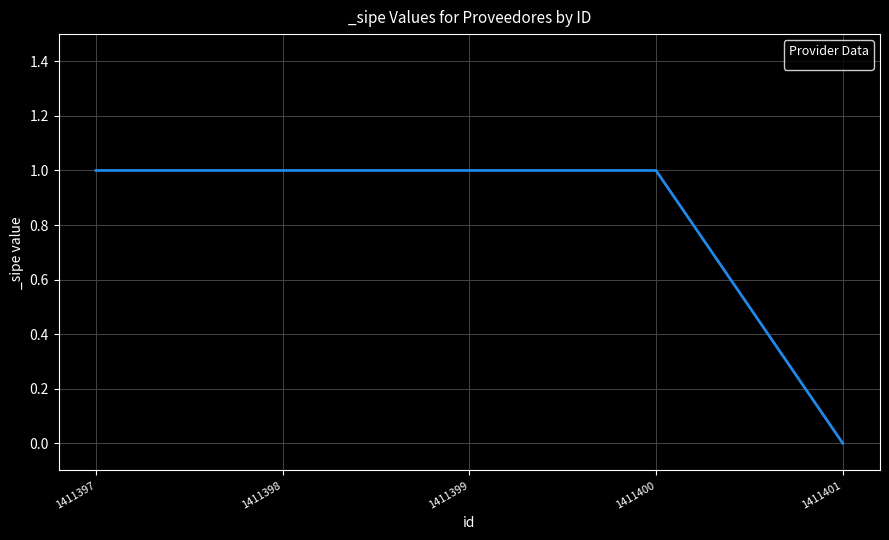

True or false: the data has more than 2 interior local peaks.

False